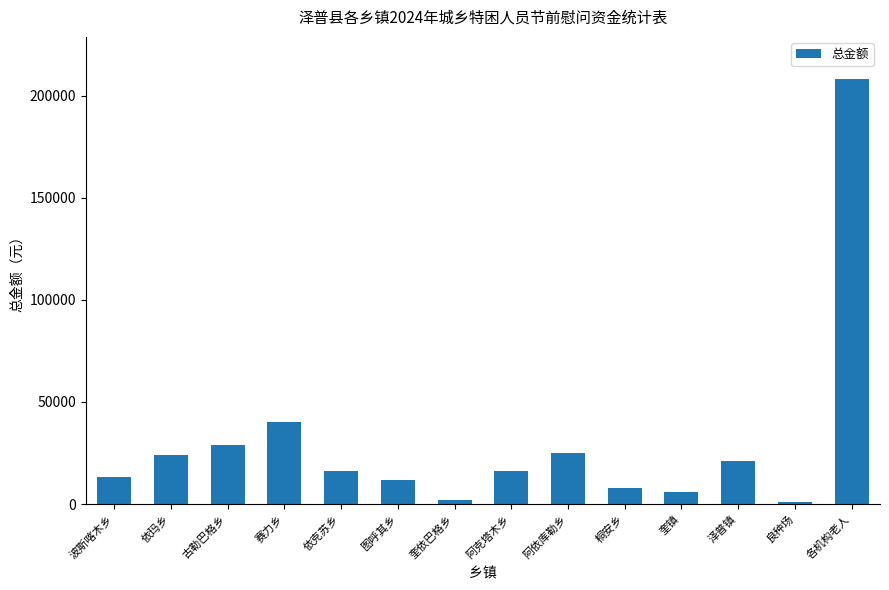

How many data points does each series have?

14